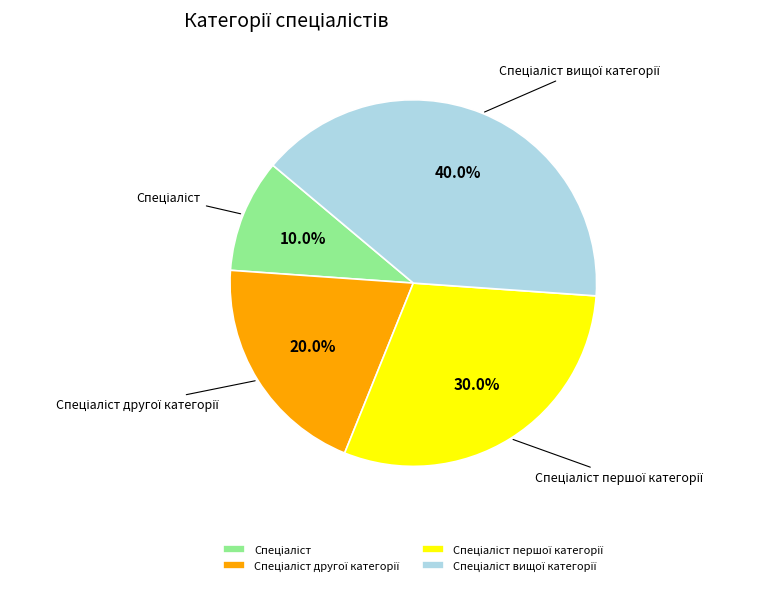

Does any single category account for the majority?

No